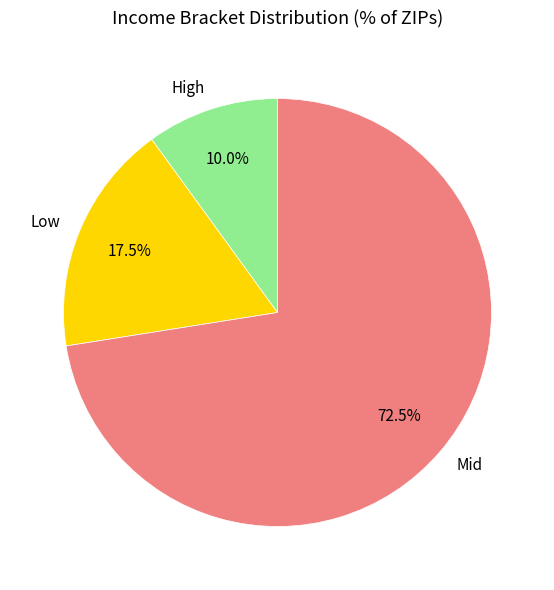

Which slice is the smallest?

High